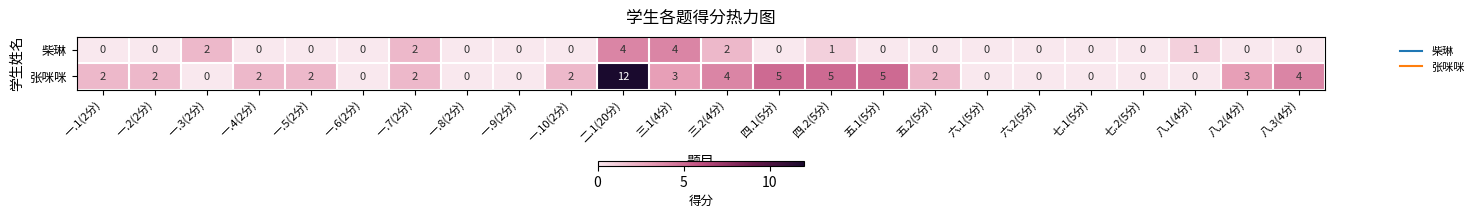

Which series has the largest total across all categories?

张咪咪